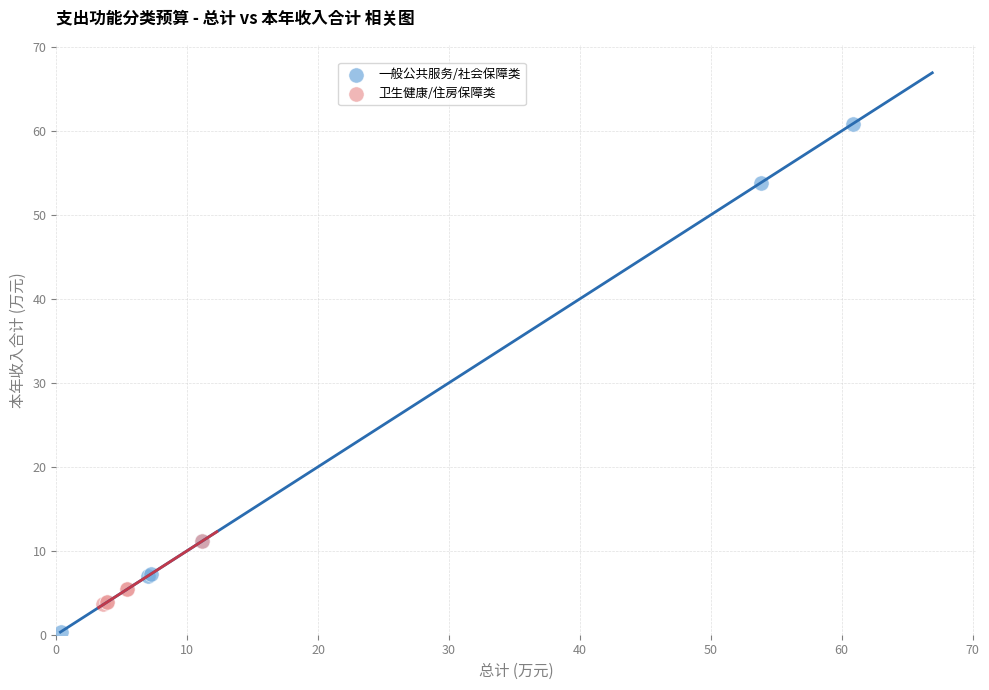

Which series reaches the minimum Y coordinate?

一般公共服务/社会保障类